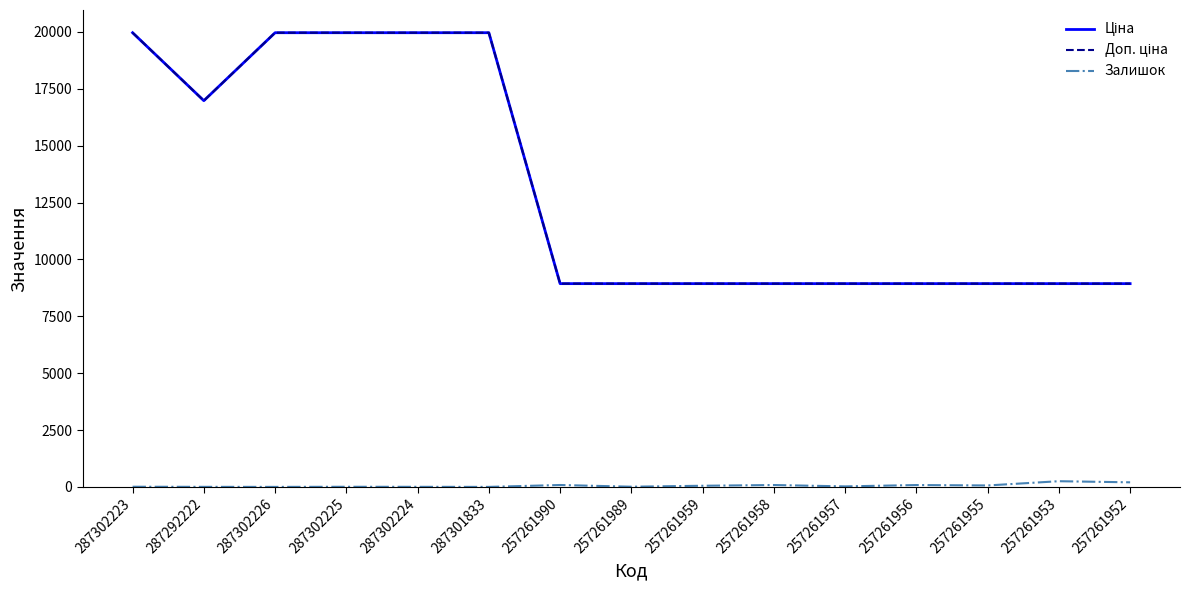

Is this an area chart (filled region under the line)?

No